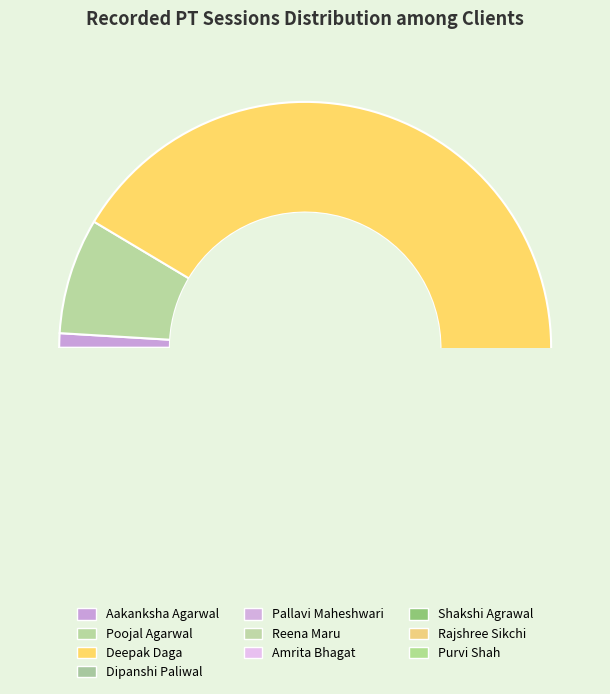

Which slice is the smallest?

Purvi Shah